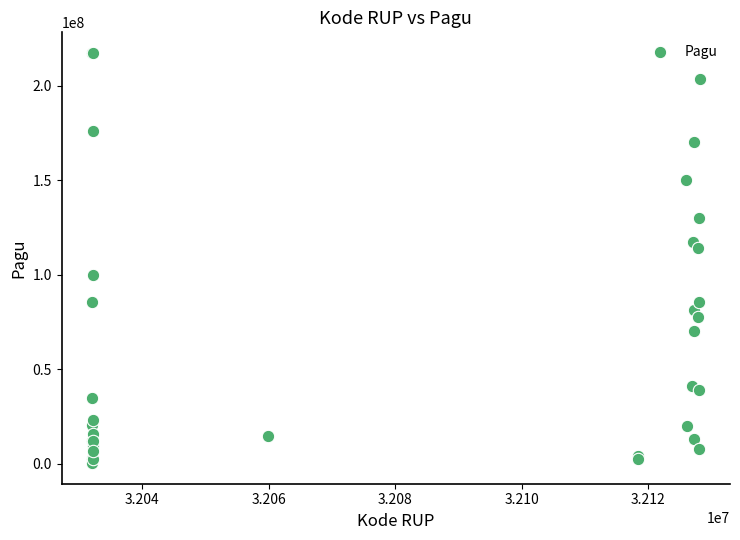

What Y value in the scatter plot is closest to 108830000?

114296000